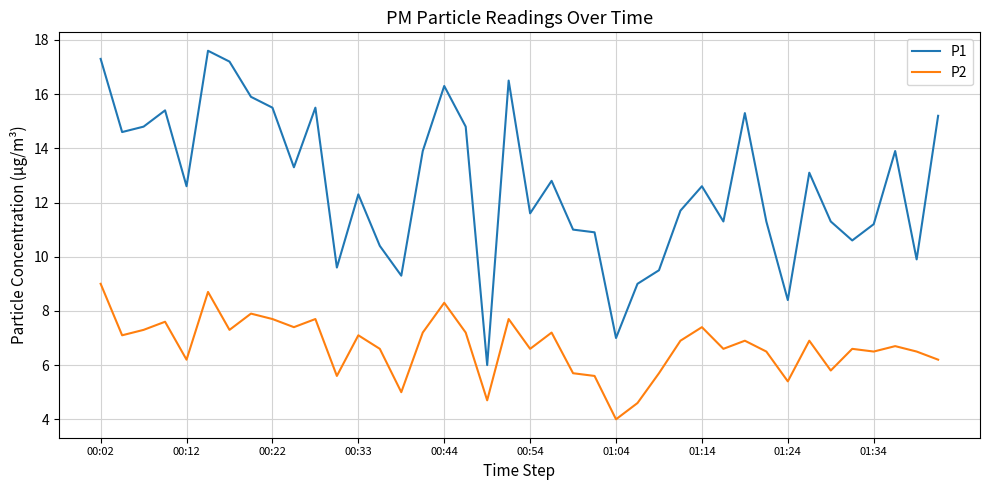

How many lines are shown in the chart?

2